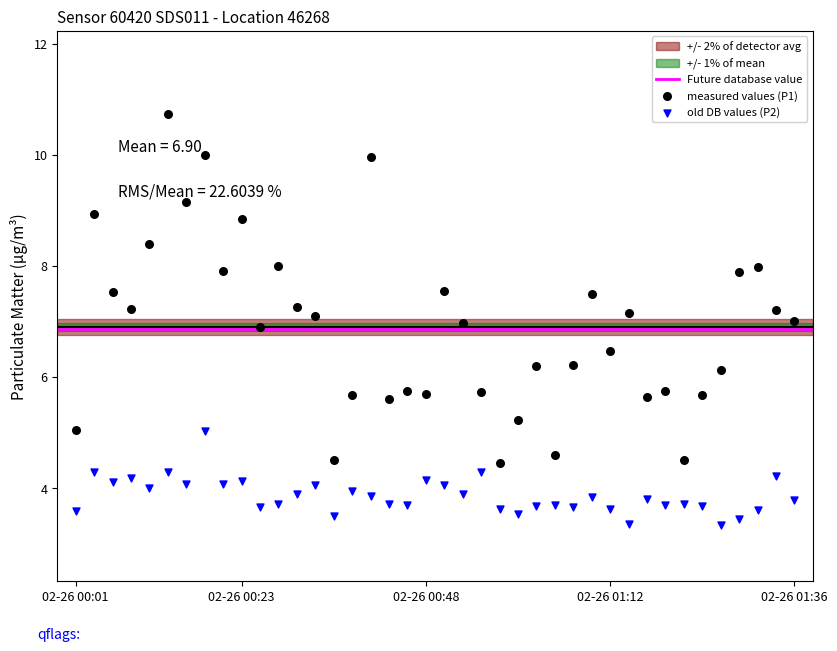

Across all data points, what is the range of Y values (max minus min)?

7.4